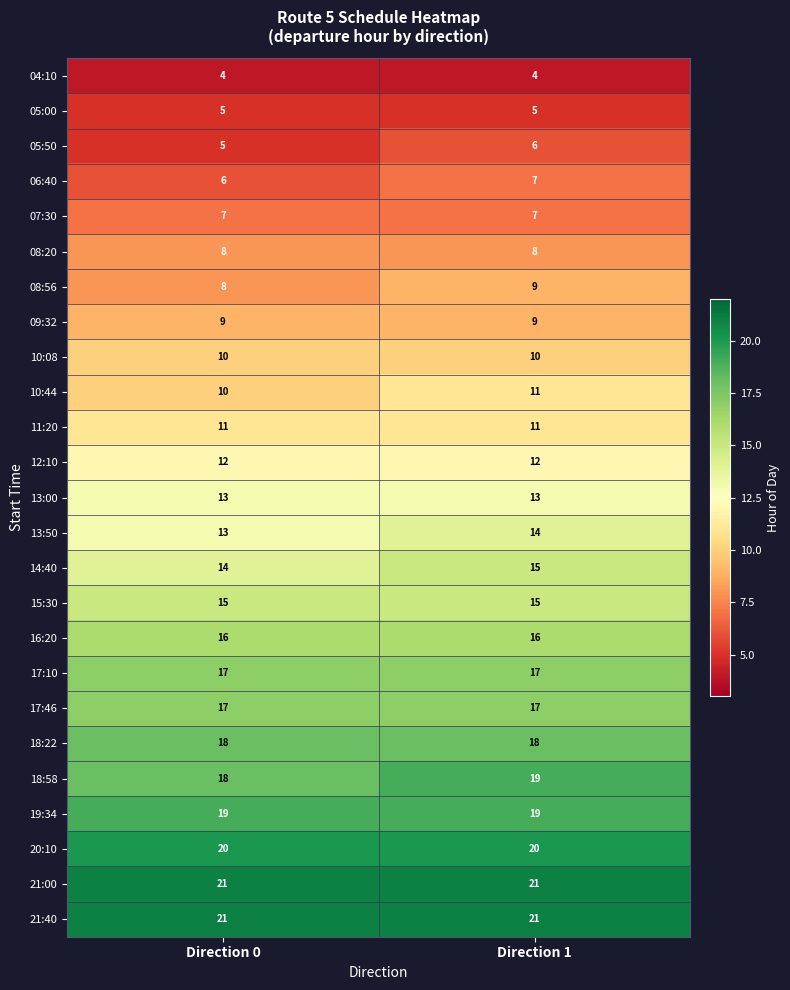

What is the average value of the 12:10 series?

12